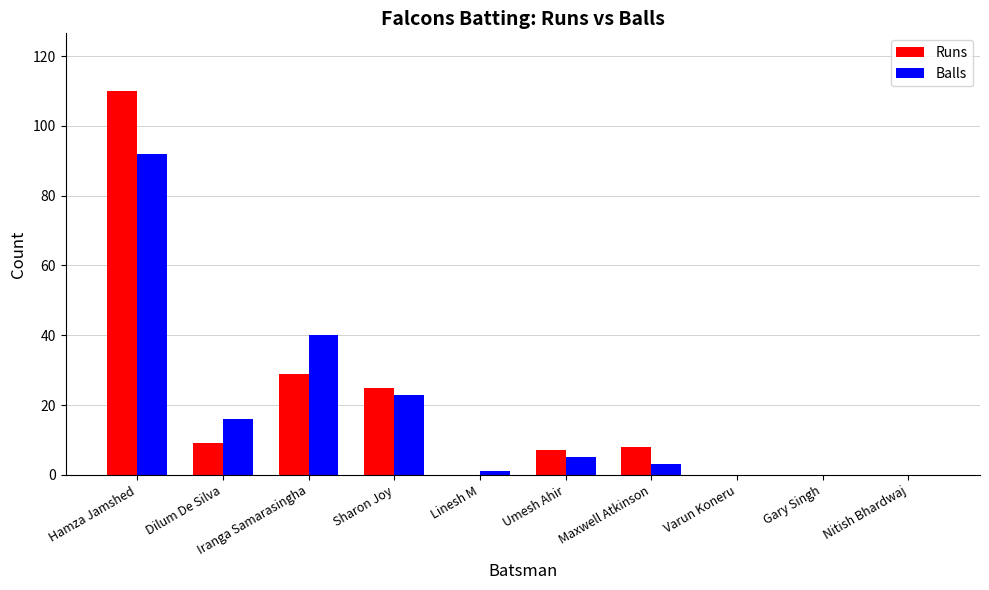

The Runs series shows -54 at Nitish Bhardwaj. True or false?

False